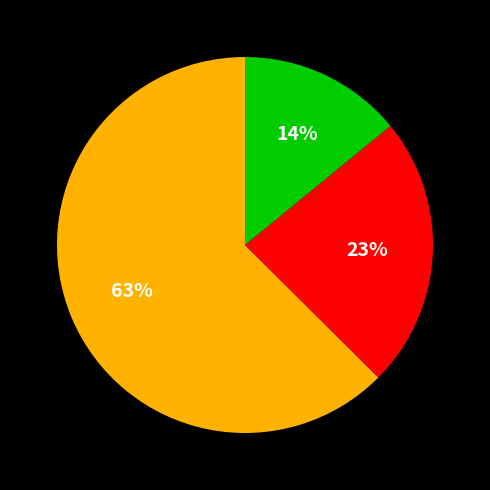

Is there a majority slice in this chart?

Yes